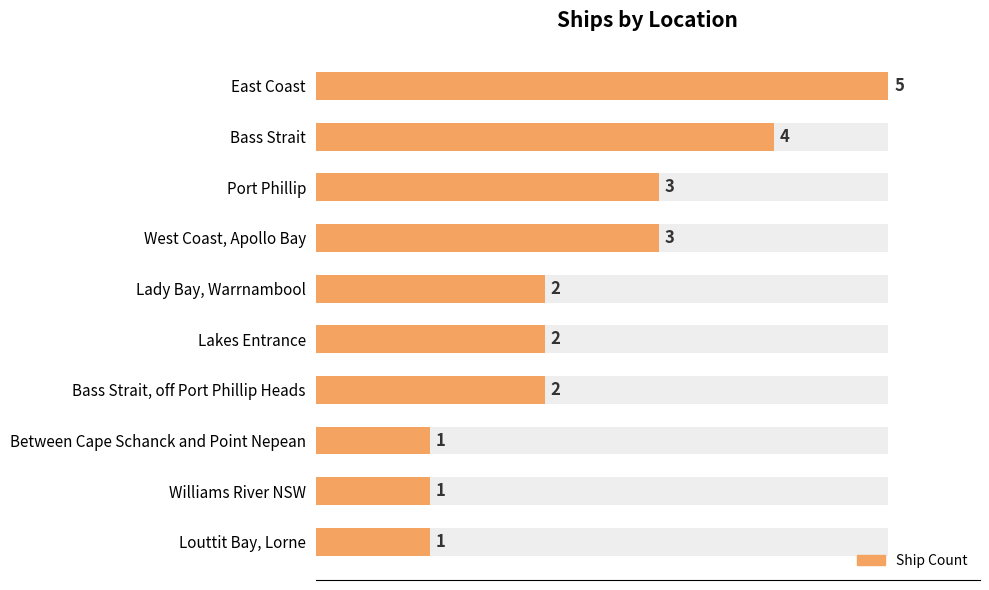

What is the minimum value shown in the chart?

1